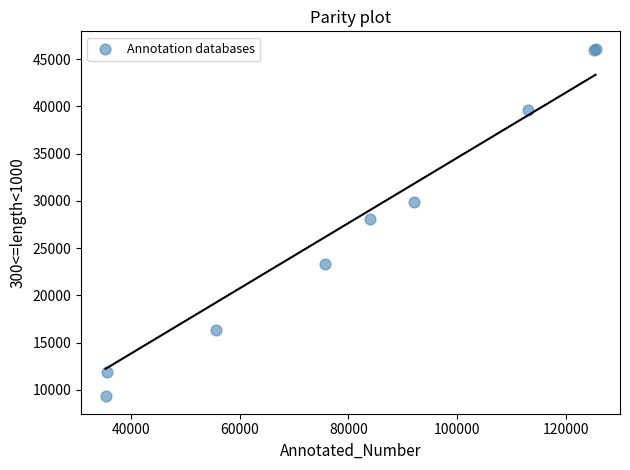

What Y value in the scatter plot is closest to 27703?

28118